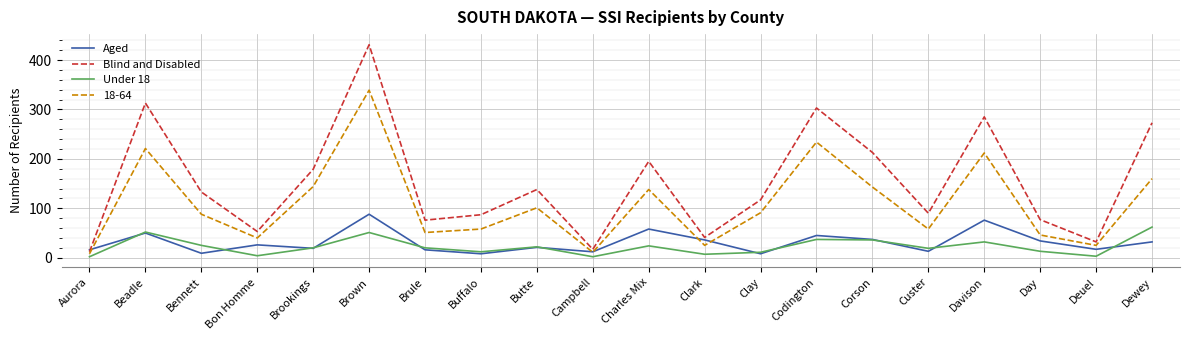

What is the sum of all Aged values?

621